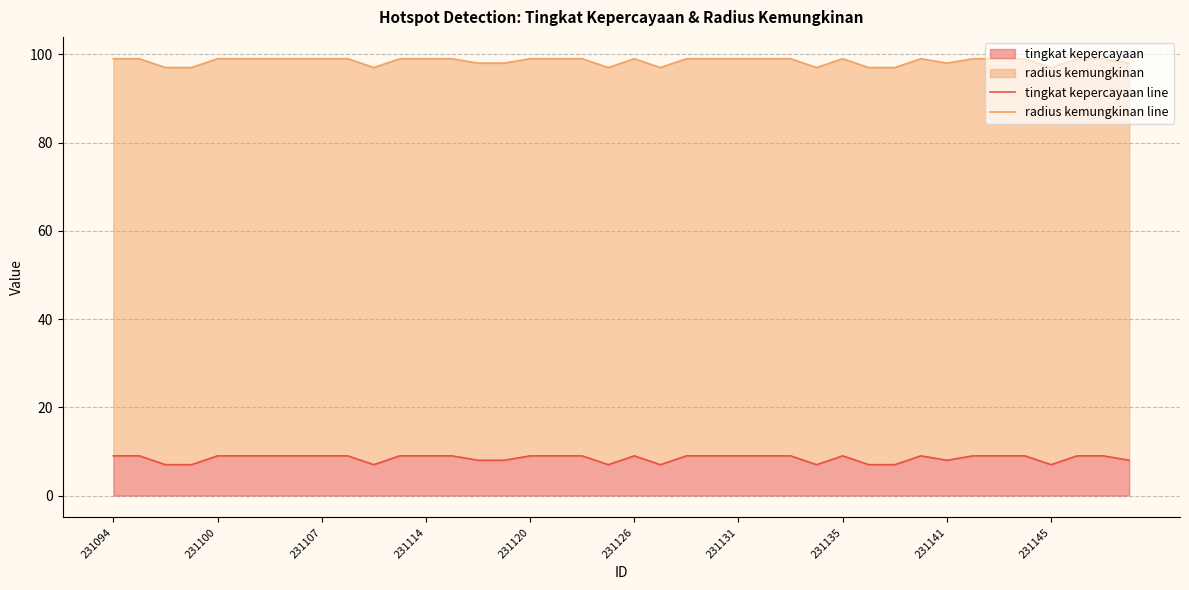

How many values in the radius kemungkinan line series are below 99?

13